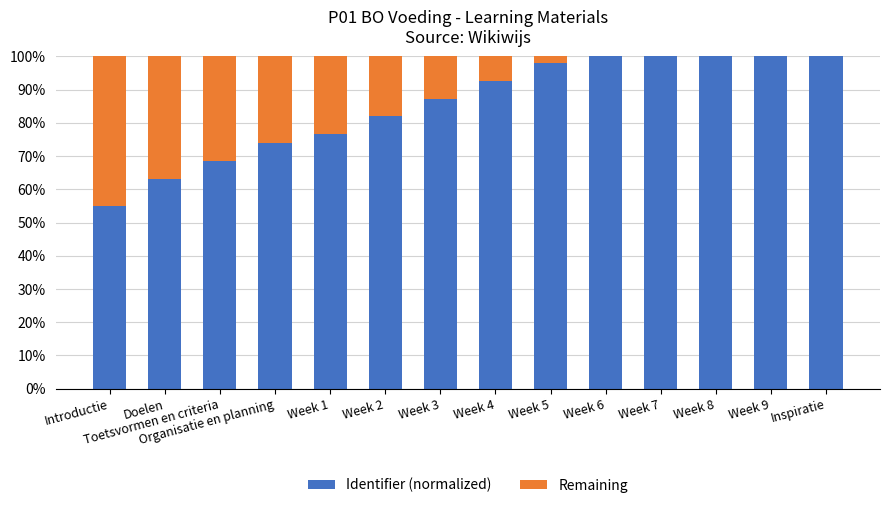

What is the maximum value for Identifier (normalized)?

100.0